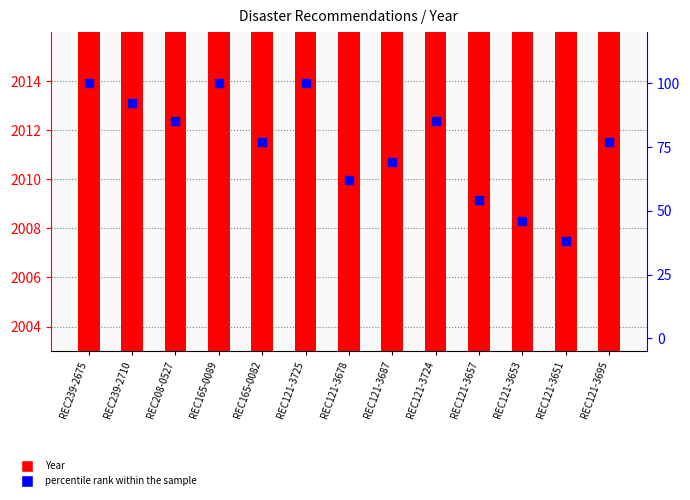

Which series has the widest spread of Y values?

percentile rank within the sample